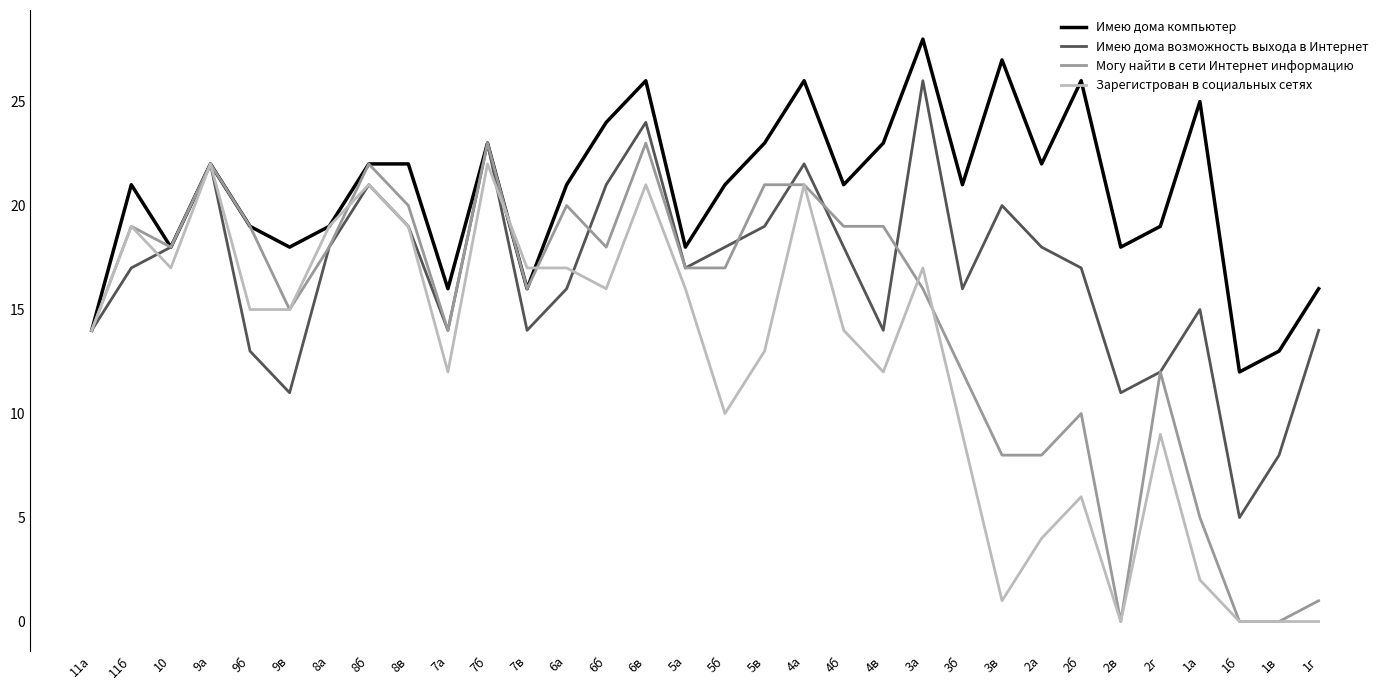

Read the Зарегистрован в социальных сетях value at 8в.

19